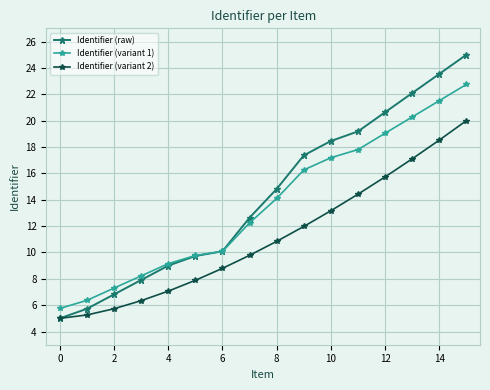

Rank the series by their average value, from lowest to highest.

Identifier (variant 2), Identifier (variant 1), Identifier (raw)